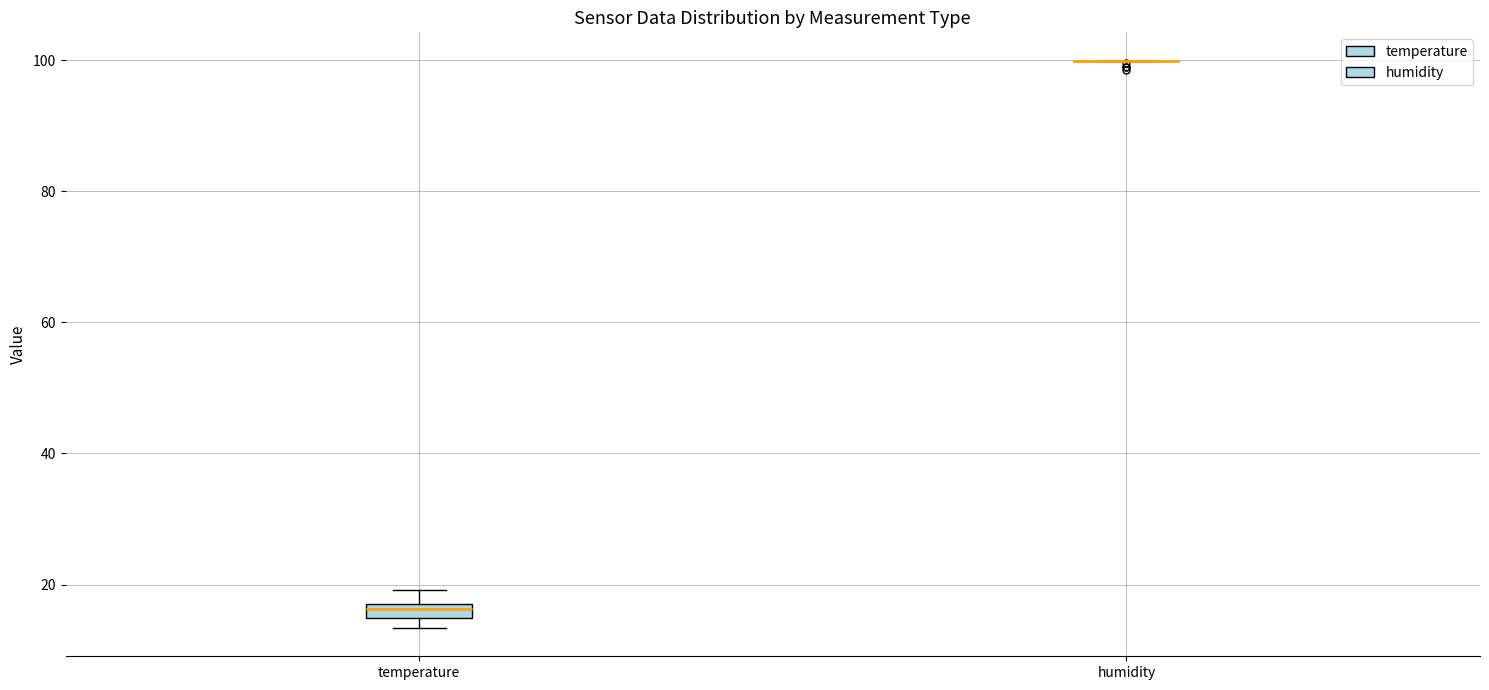

Comparing the boxes themselves (not the whiskers), which one is the tallest?

temperature